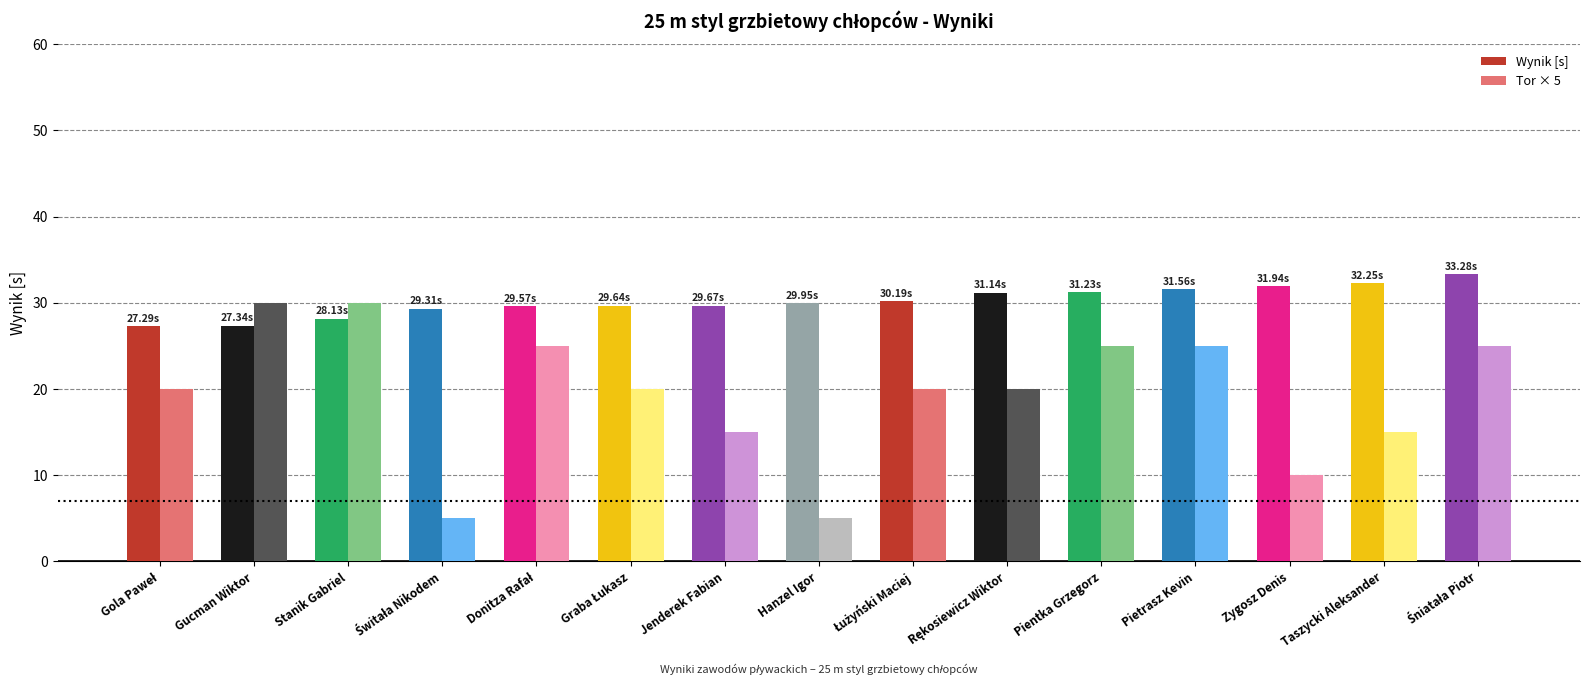

Are the bars grouped side by side (vs. stacked)?

Yes